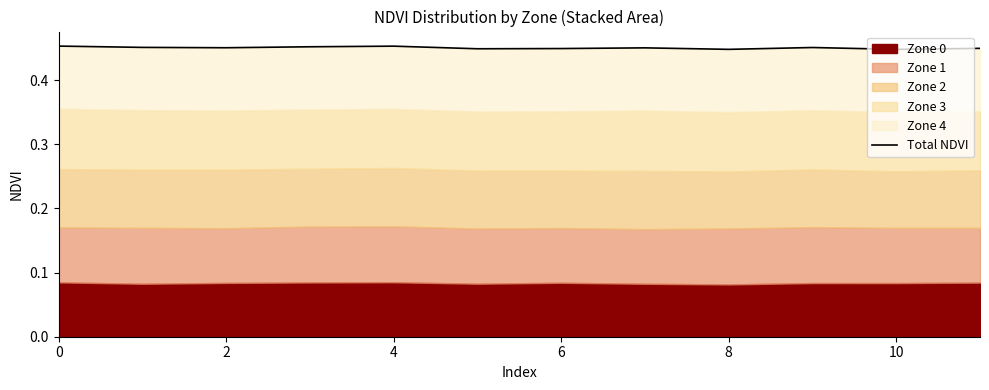

Reading left to right, what are all the values shown in this chart?

0.5	0.5	0.5	0.5	0.5	0.4	0.4	0.5	0.4	0.5	0.4	0.4